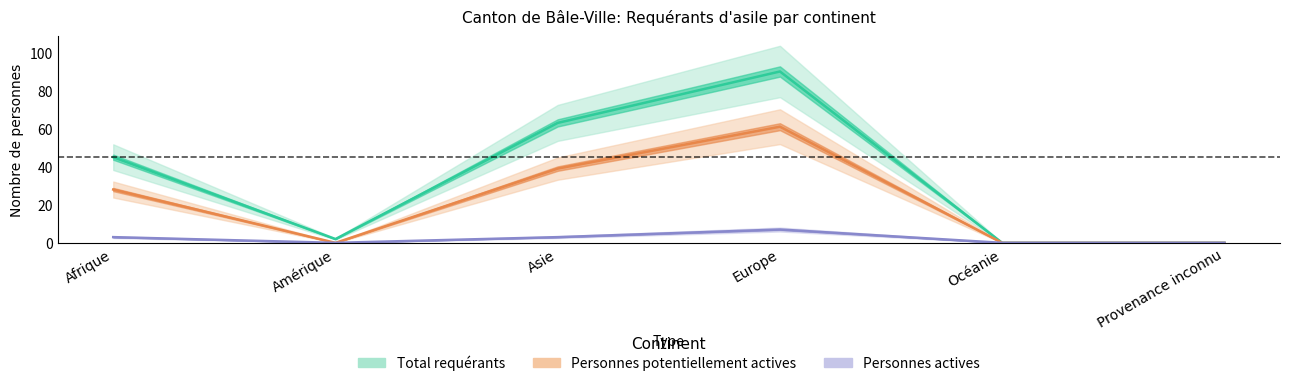

How many values in Personnes actives are above zero?

3